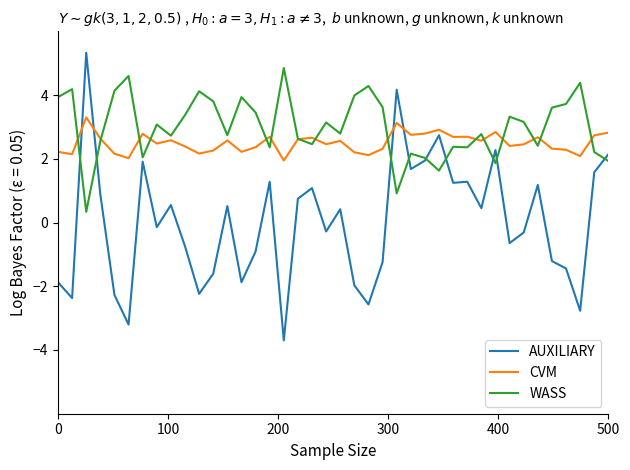

What is the minimum value for WASS?

0.3